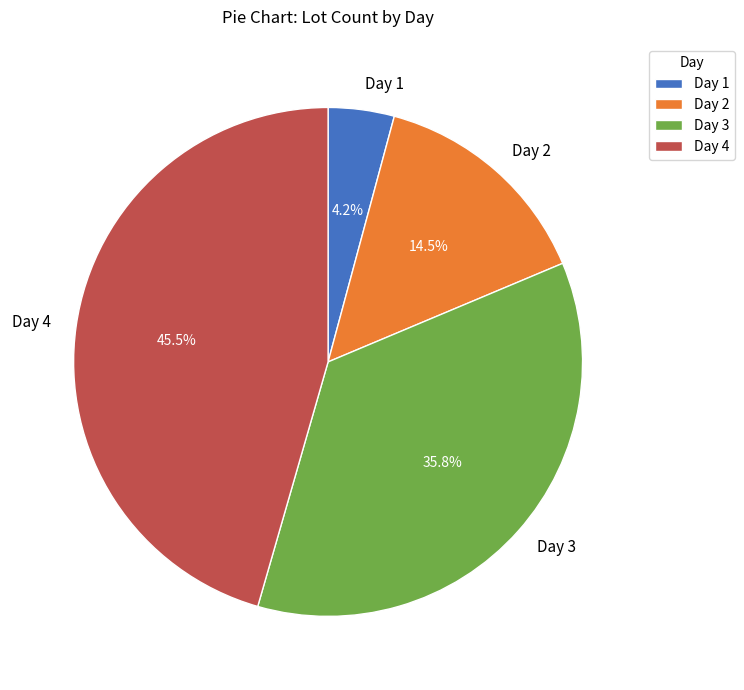

Approximately how many times larger is the value at Day 1 compared to Day 4?

0.1